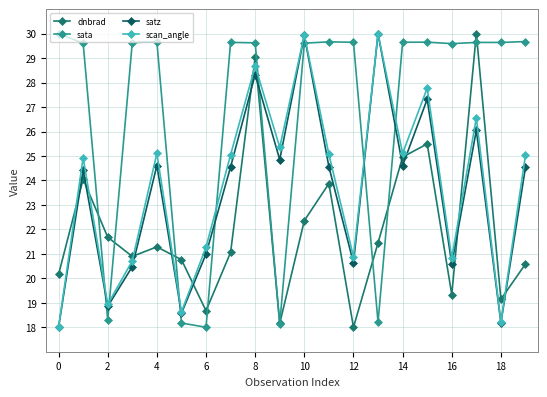

How many categories are shown in the chart?

20